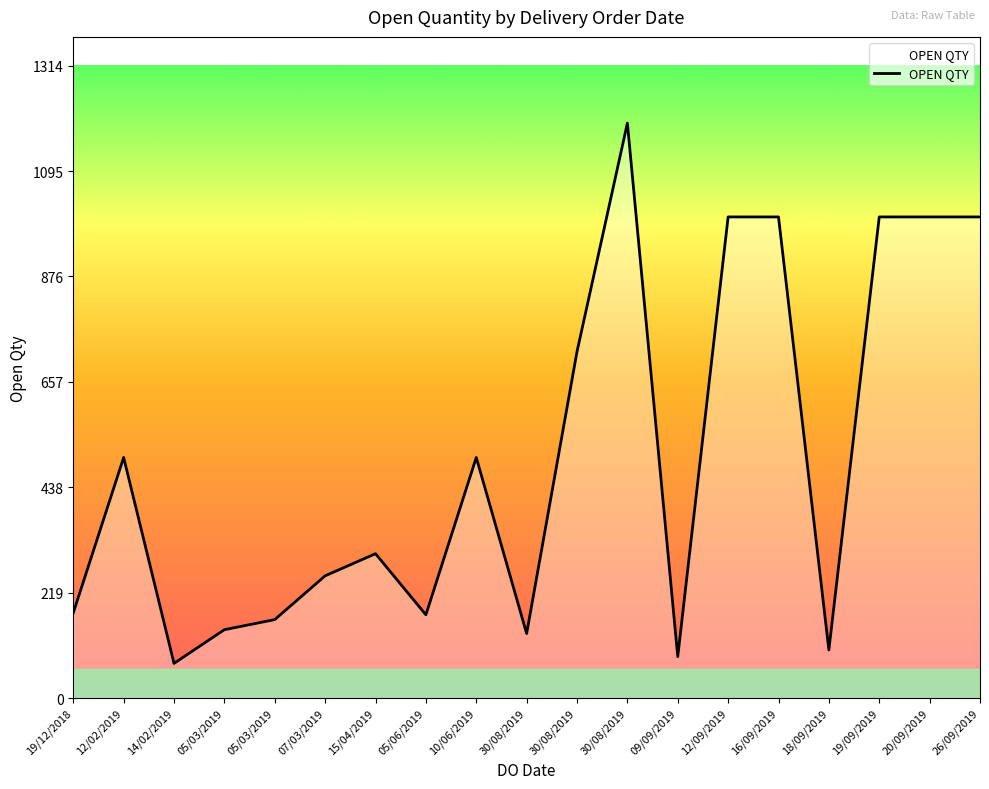

Does the chart have visible grid lines?

No